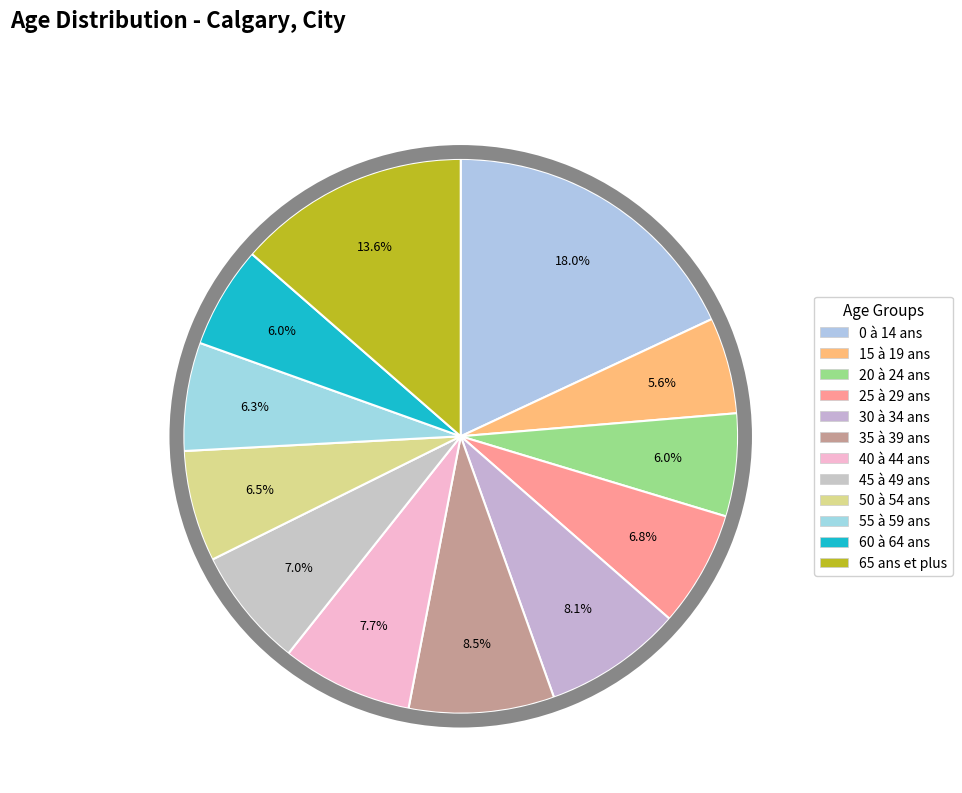

Combined, do 30 à 34 ans and 65 ans et plus account for over 50%?

No